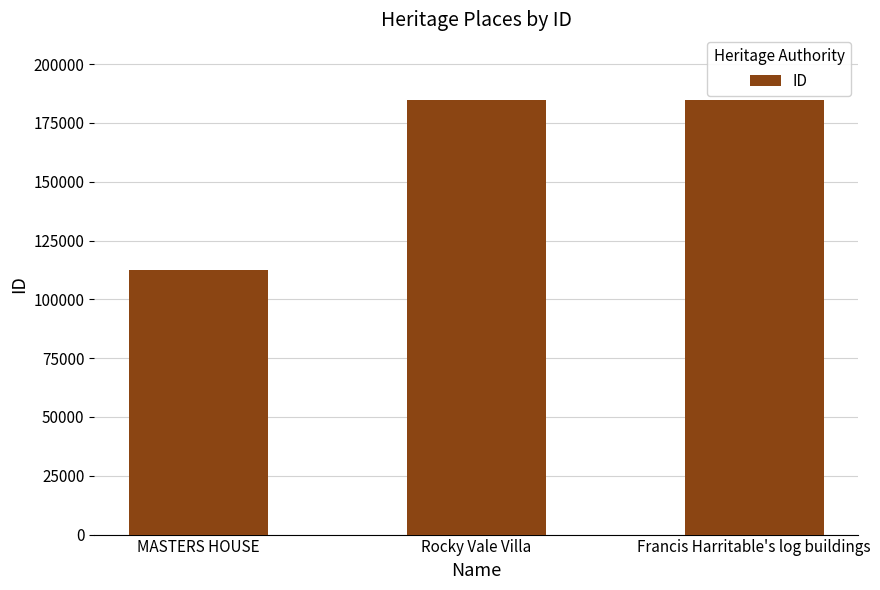

Approximately how many times larger is the value at Francis Harritable's log buildings compared to MASTERS HOUSE?

1.6